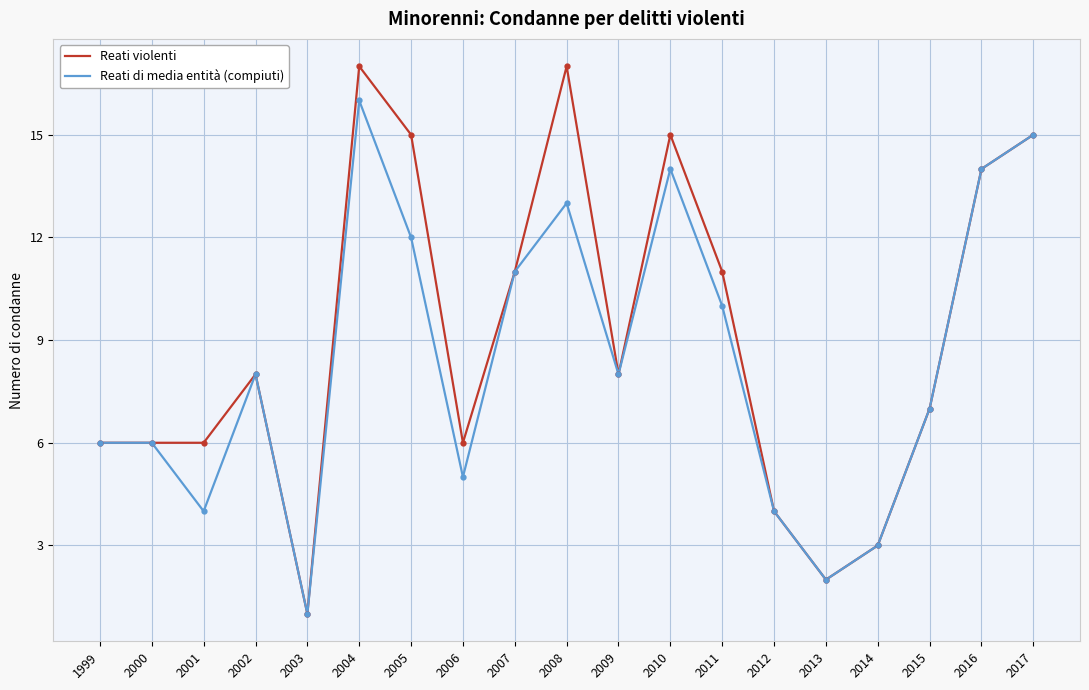

What is the difference between the highest and lowest values at 2005?

3